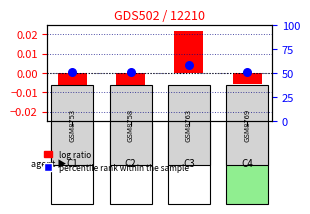

Which series has the largest Y range (max minus min)?

percentile rank within the sample